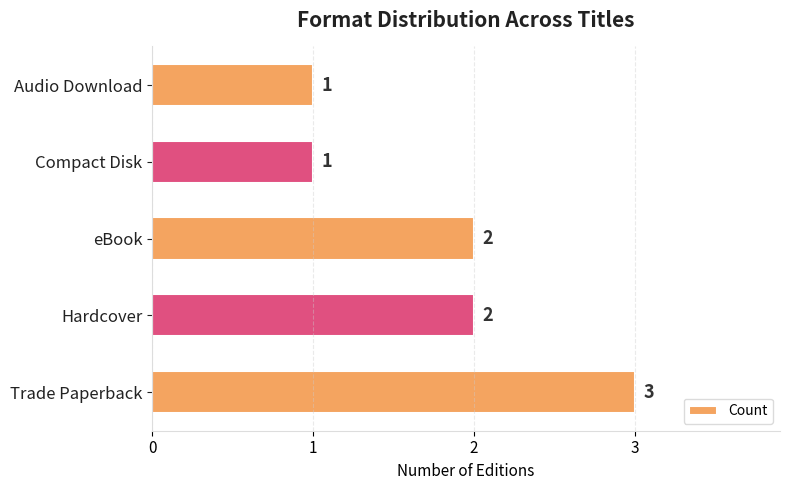

Is it true that the value at Trade Paperback is 3?

True